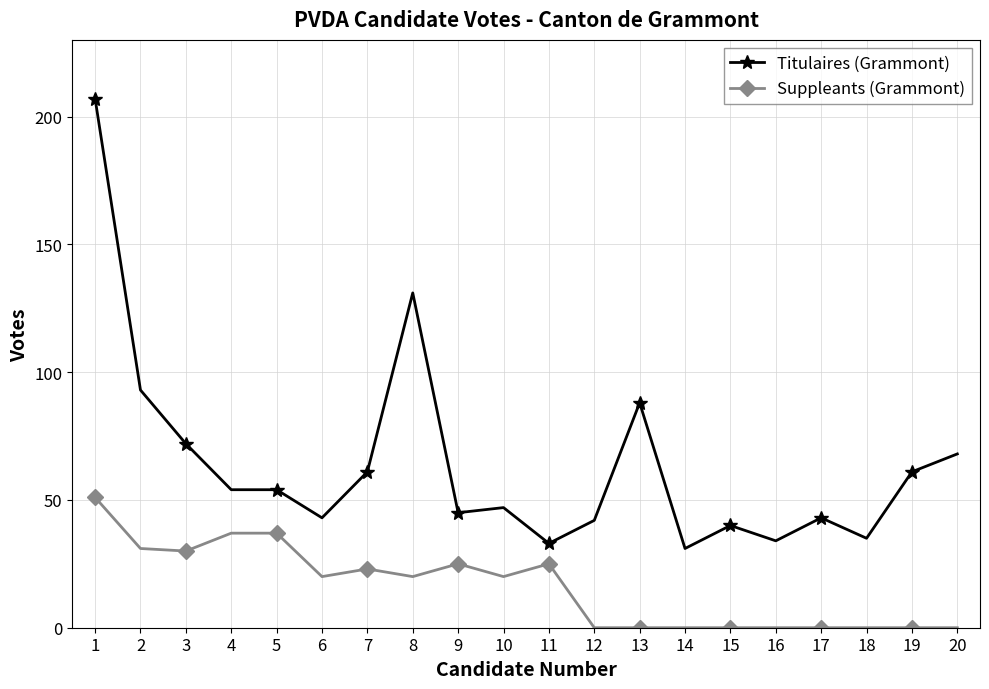

What is the greatest value displayed?

207